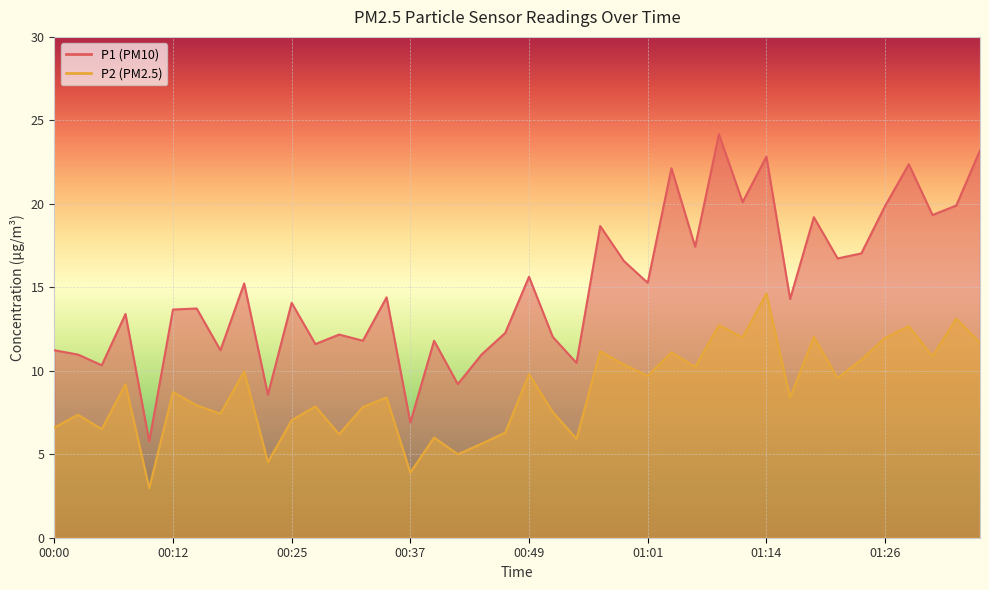

What is the total value across all series at 00:27?

19.5